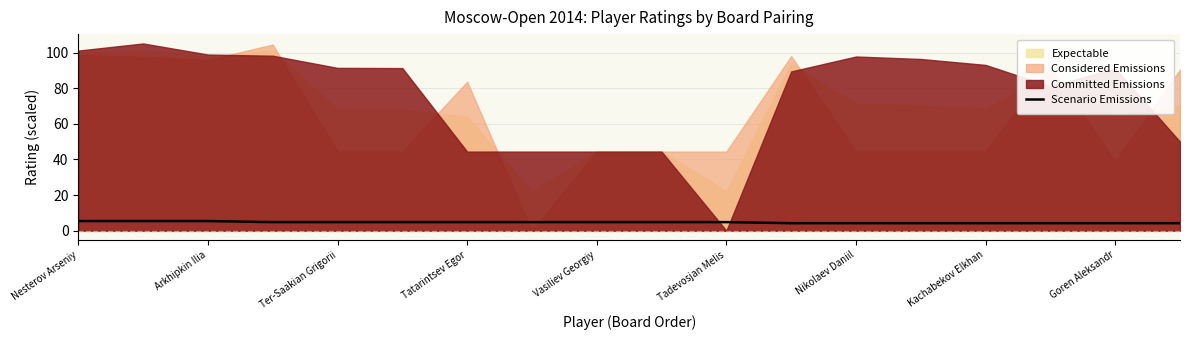

True or false: Scenario Emissions has a value of 4.8 at Vasiliev Georgiy.

True